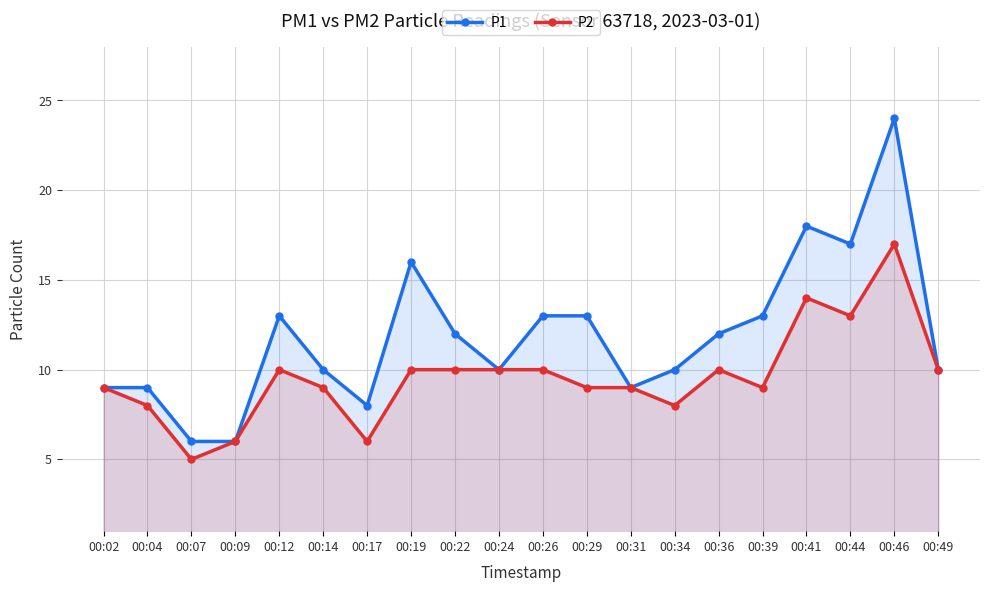

At which category does the chart reach its minimum across all series?

00:07